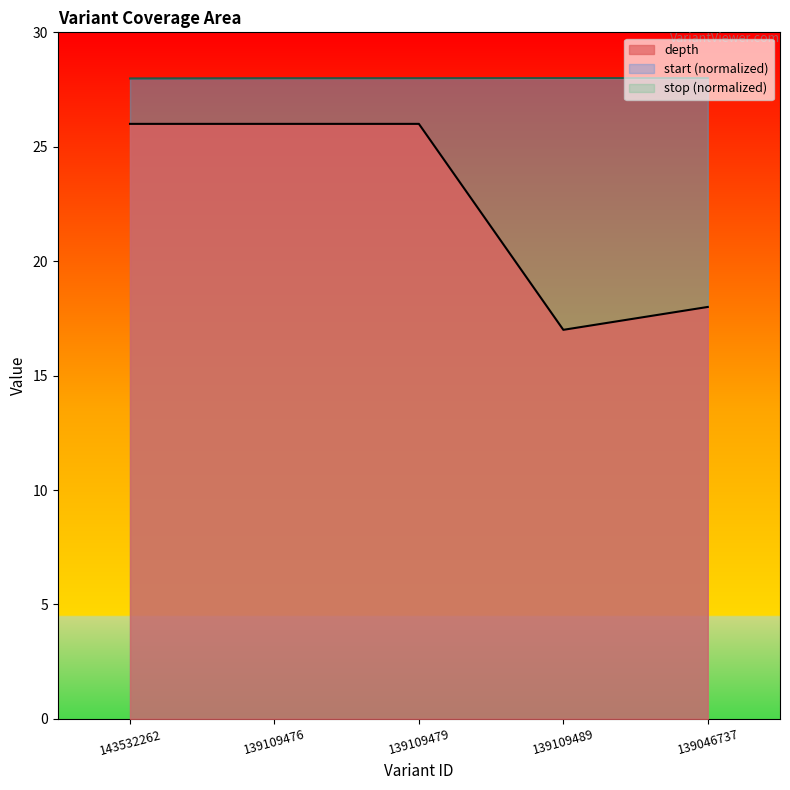

List the labels in order of depth value, smallest first.

139109489, 139046737, 143532262, 139109476, 139109479